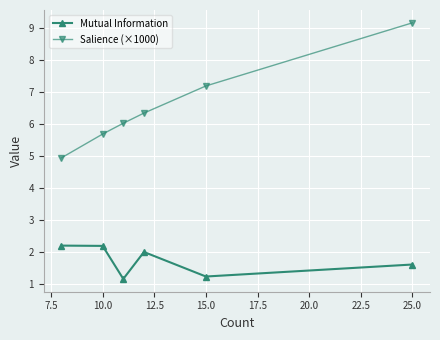

True or false: Salience (×1000) and Mutual Information intersect in this chart.

False